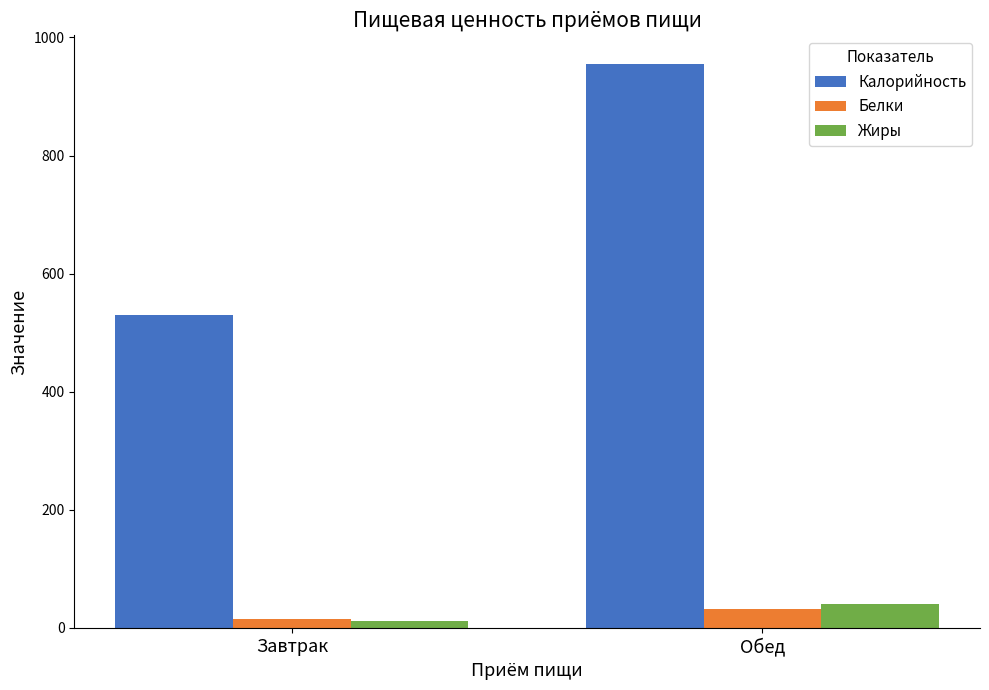

Reading left to right, what are all the values shown in this chart?

Калорийность: Завтрак=529.2	Обед=955.8
Белки: Завтрак=15.2	Обед=31.9
Жиры: Завтрак=11.3	Обед=40.4